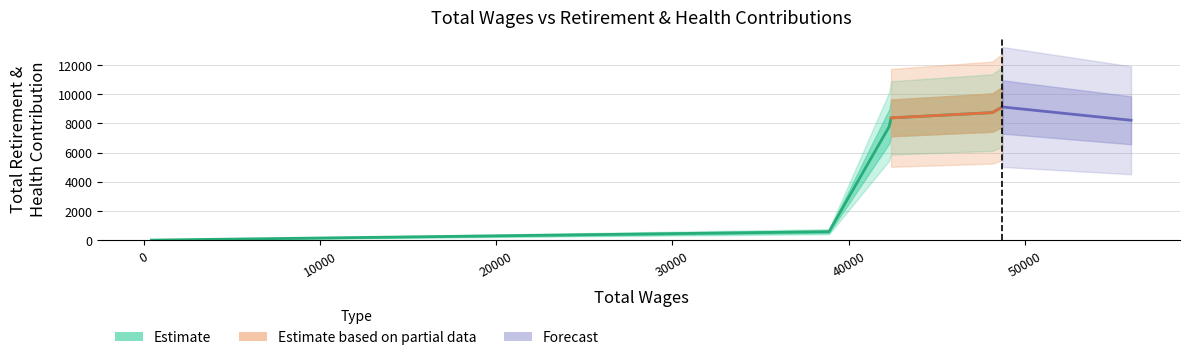

What is the smallest value displayed?

7